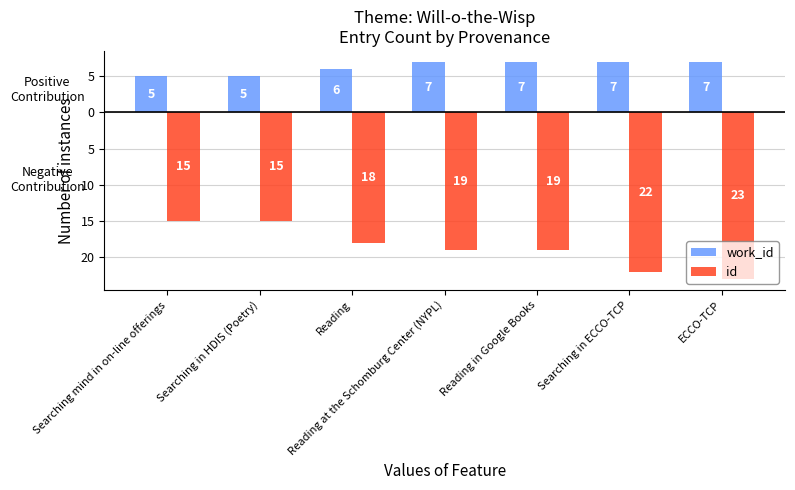

What position from the left is Searching in HDIS (Poetry)?

2